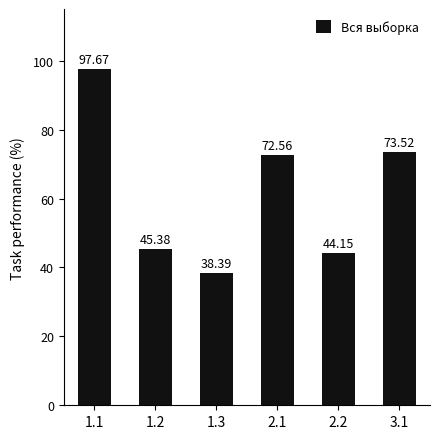

Count the number of data series in this chart.

1